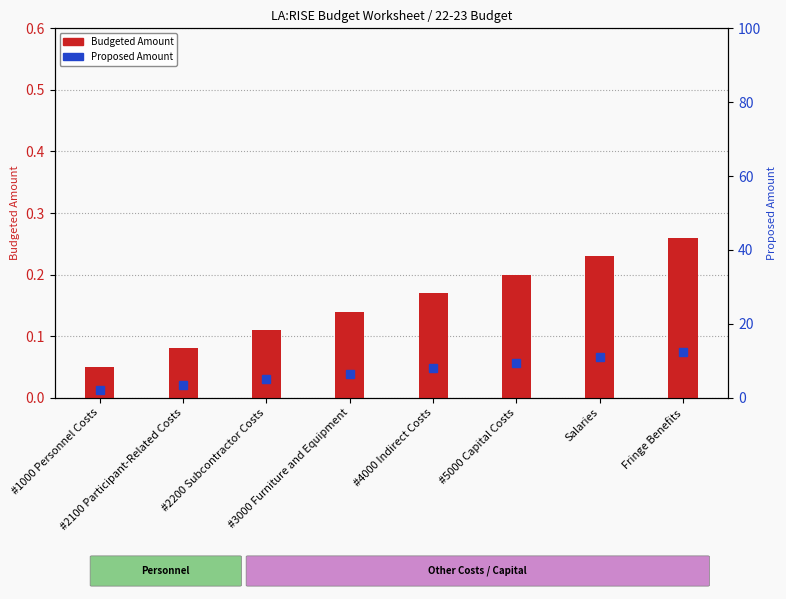

Reading left to right, list all the values displayed in this chart.

#1000 Personnel Costs=0.1	#2100 Participant-Related Costs=0.1	#2200 Subcontractor Costs=0.1	#3000 Furniture and Equipment=0.1	#4000 Indirect Costs=0.2	#5000 Capital Costs=0.2	Salaries=0.2	Fringe Benefits=0.3